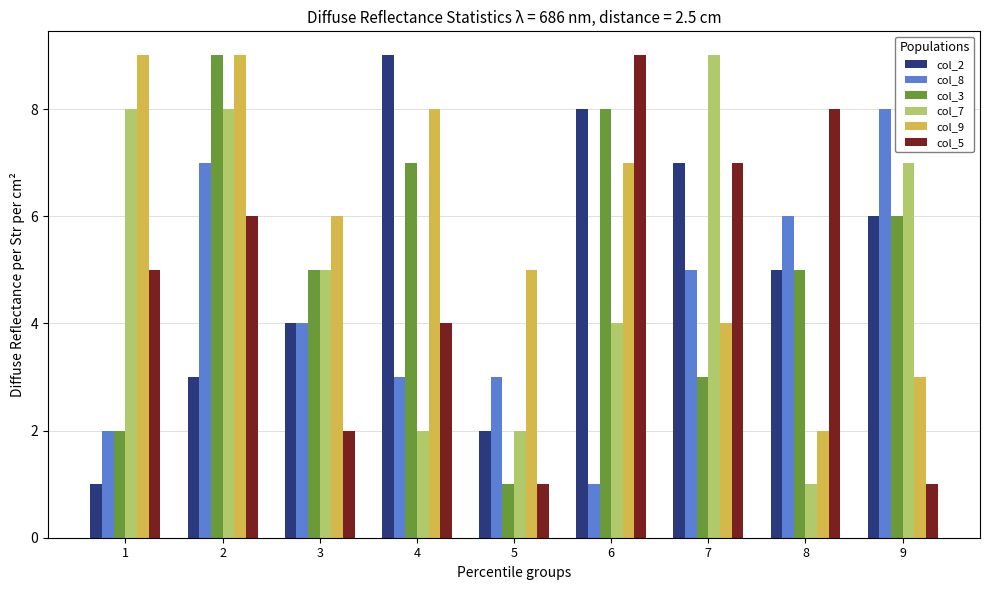

Are the bars horizontal?

No